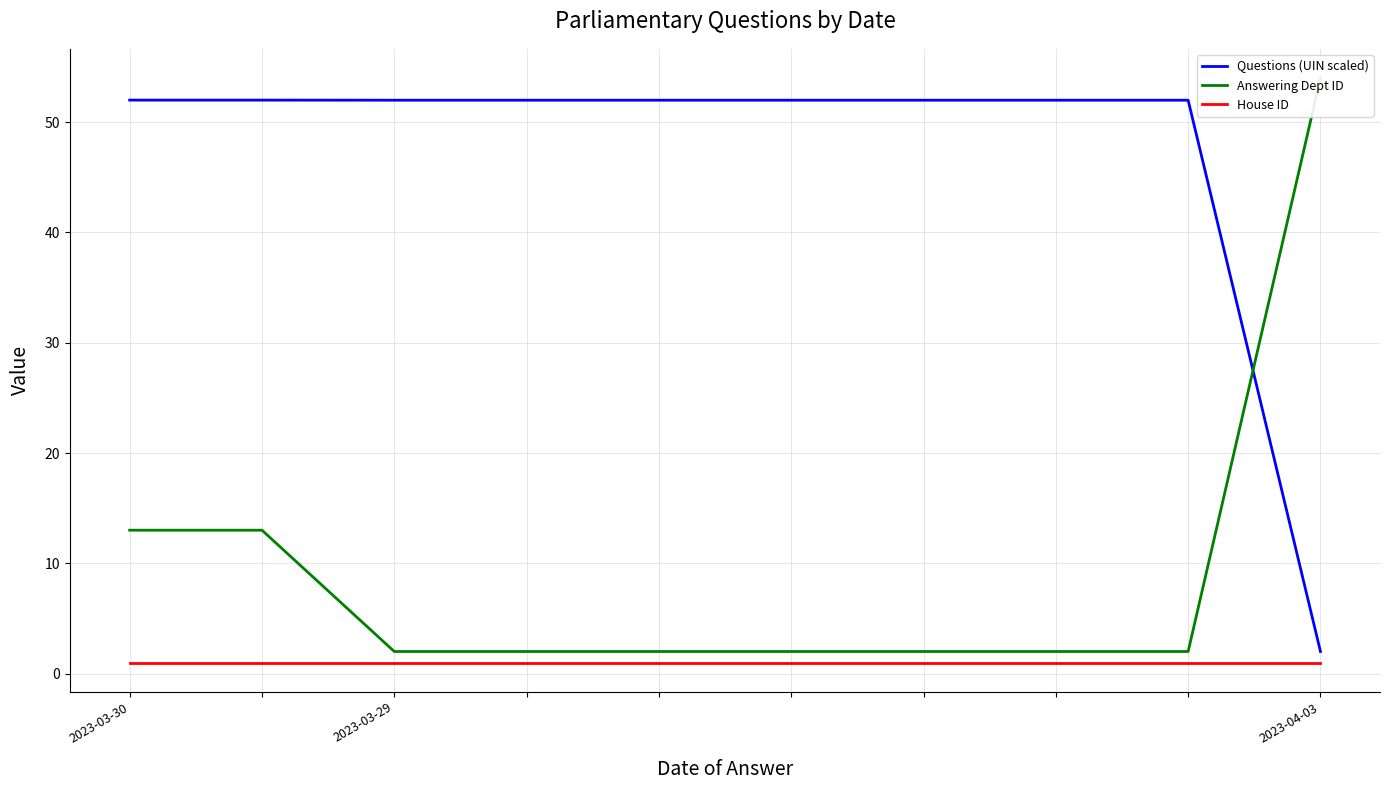

True or false: Answering Dept ID has a value of 3.2 at 4.

False